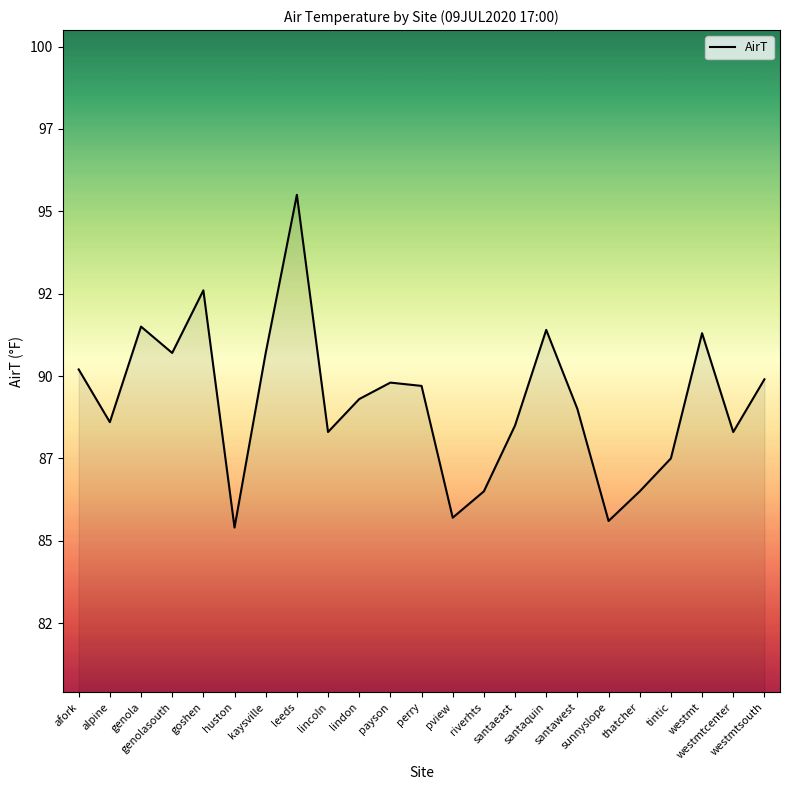

What is the change in value from goshen to leeds?

+2.9